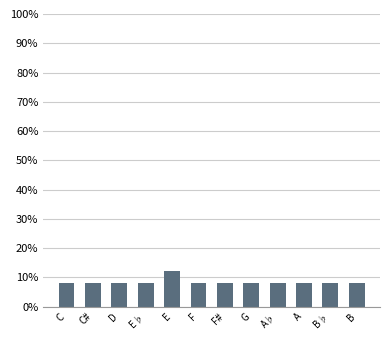

Reading left to right, what are all the values shown in this chart?

8	8	8	8	12	8	8	8	8	8	8	8